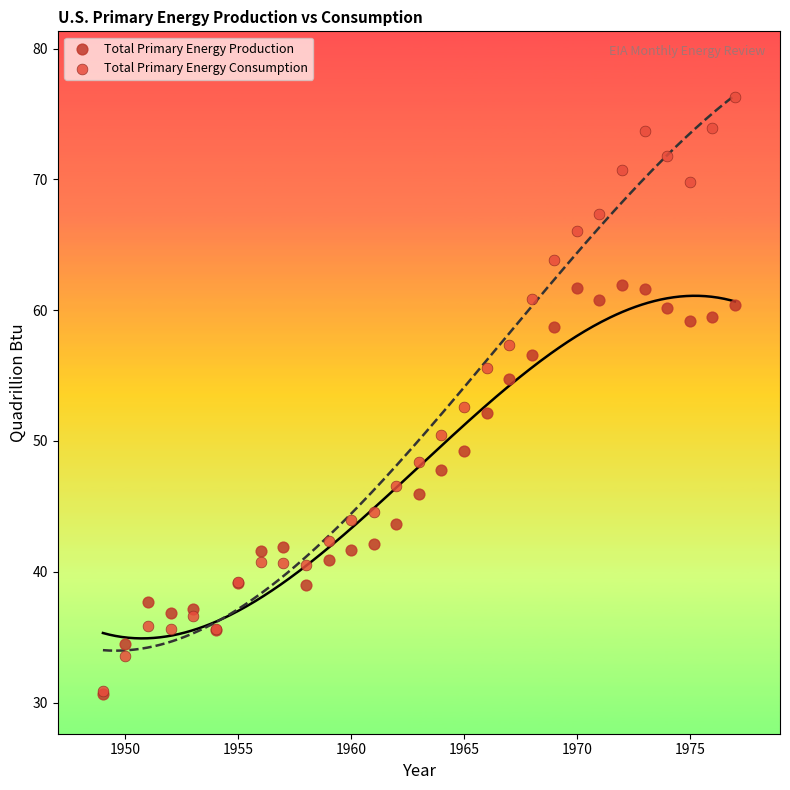

Which series has the largest Y range (max minus min)?

Total Primary Energy Consumption